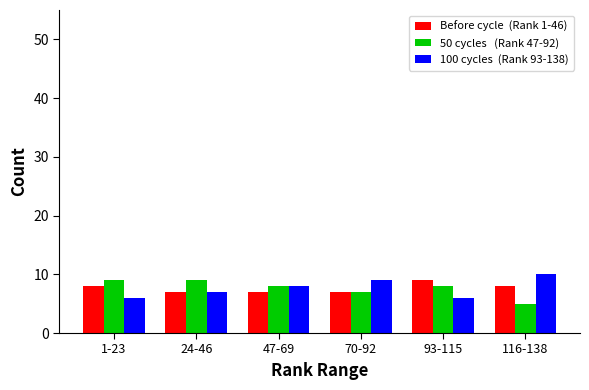

What is the difference between the highest and lowest values at 93-115?

3